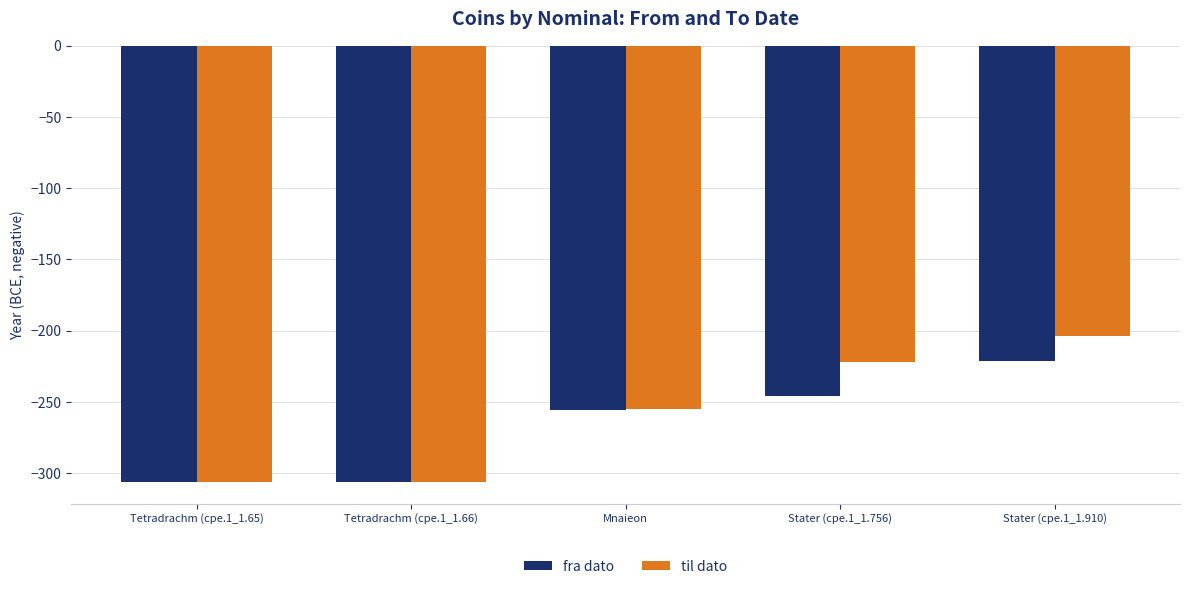

What is the difference between the highest and lowest values at Mnaieon?

1